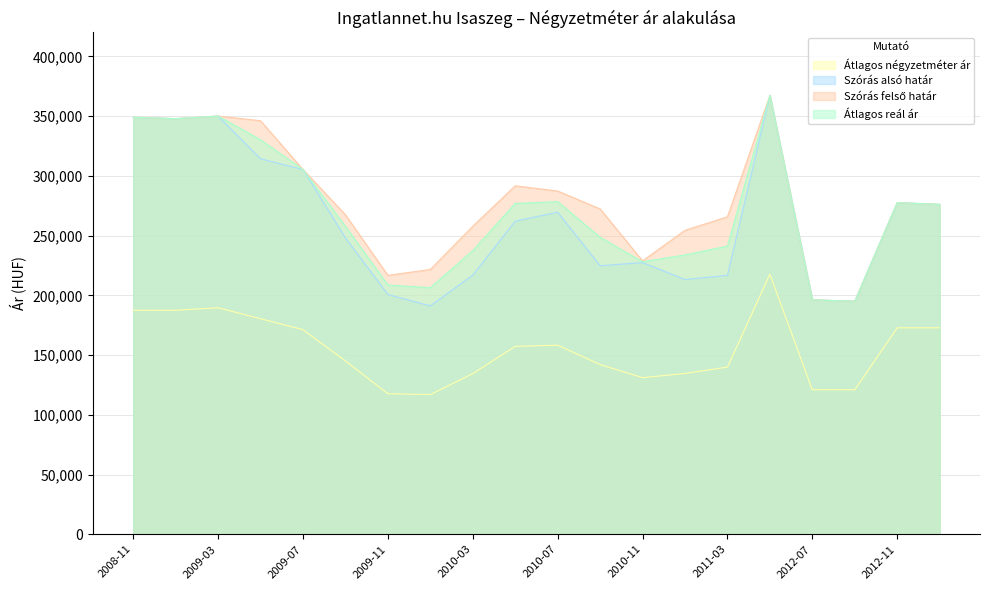

What is the difference between the Szórás felső határ values at 2009-05 and 2009-01?

1735